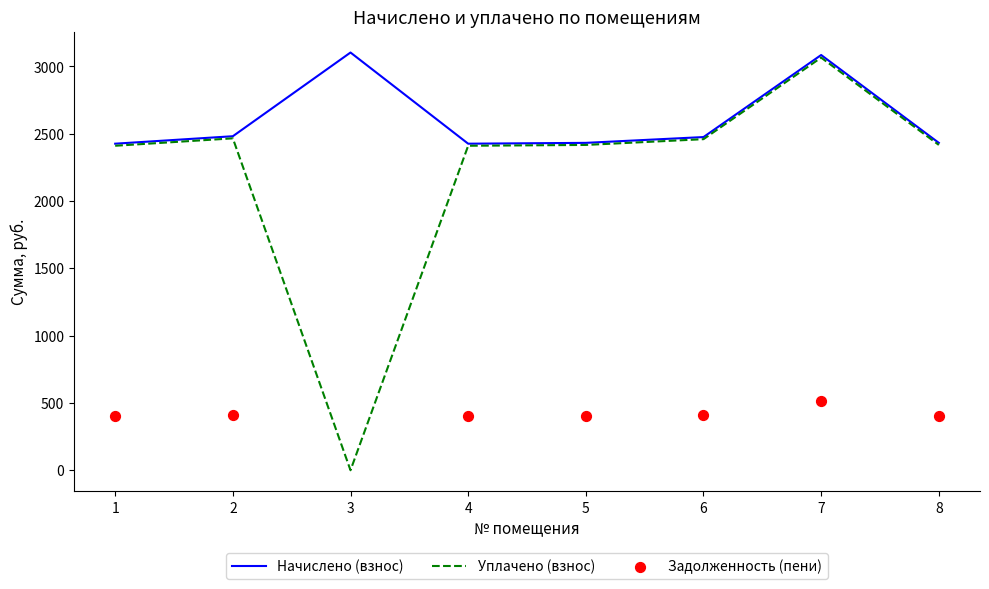

Which series has the largest Y range (max minus min)?

Уплачено (взнос)